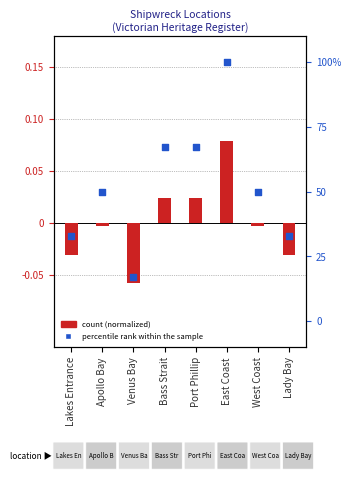

What is the total value across all series at Lady Bay?

33.0